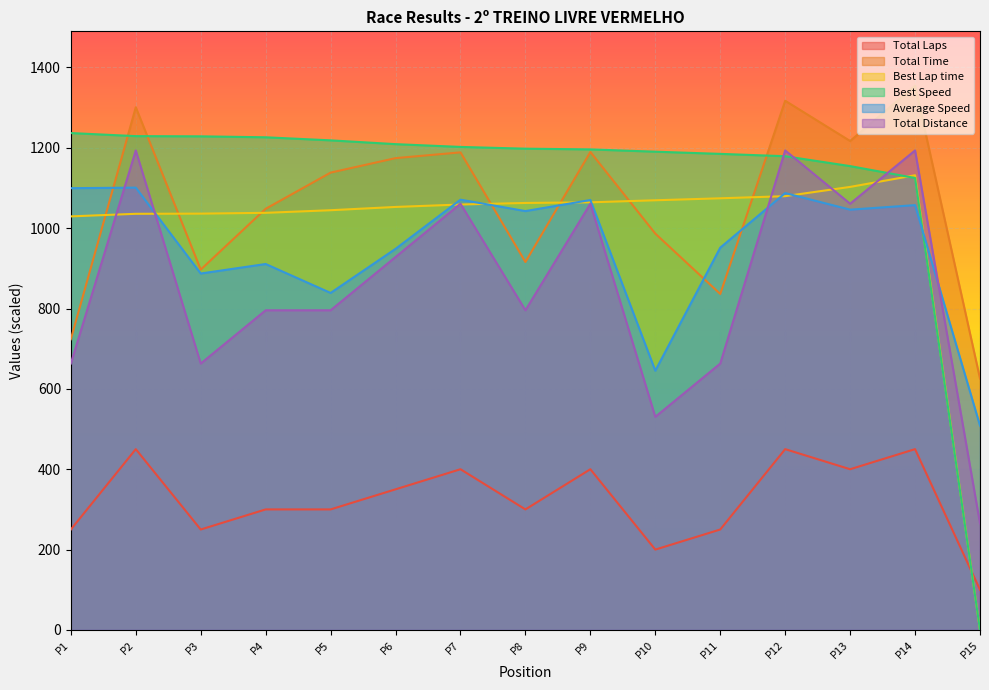

How many categories are shown in the chart?

15